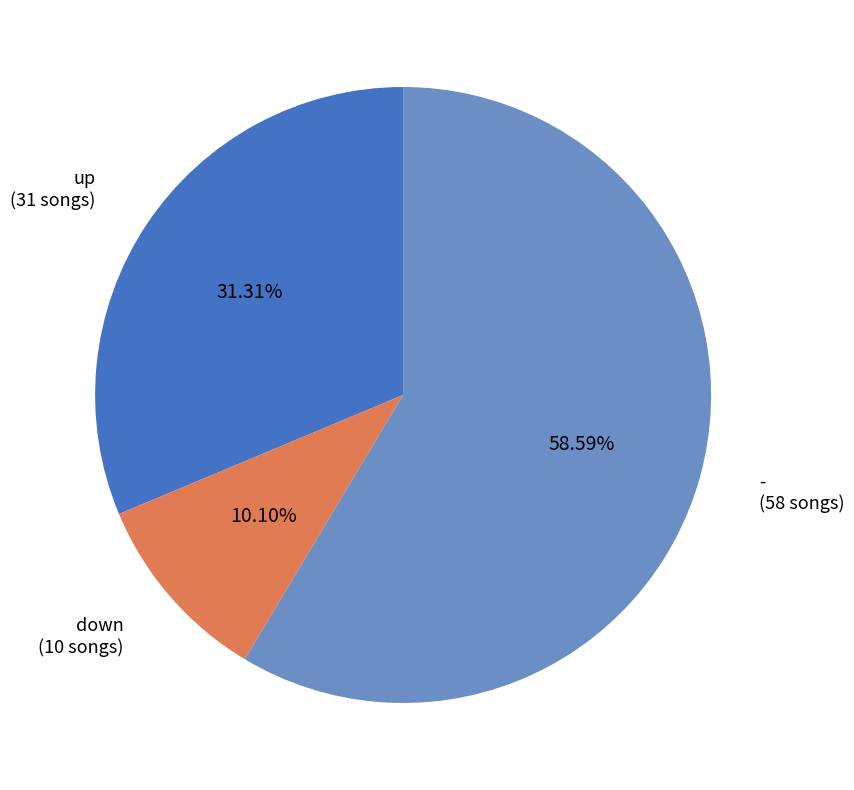

How many slices are in this pie chart?

3